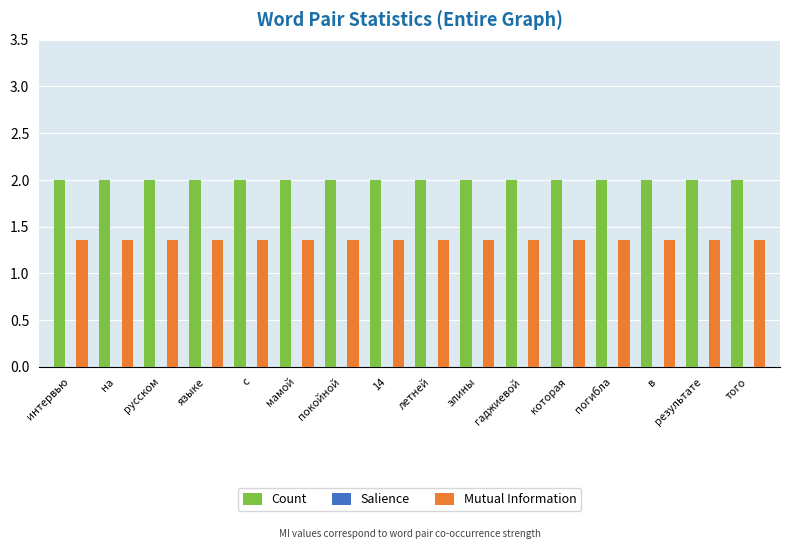

Does the chart contain stacked bars?

No